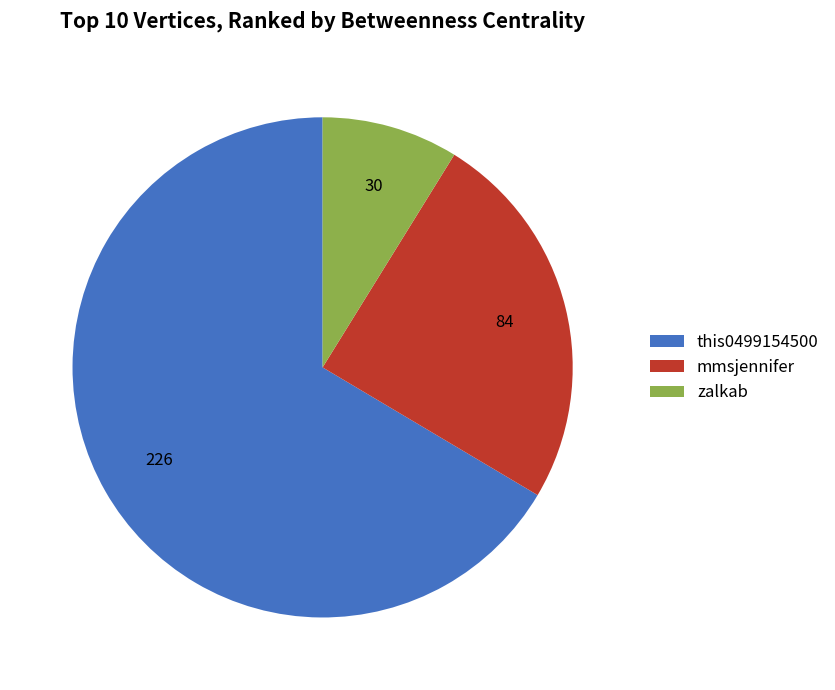

Does this0499154500 represent more than half of the total?

Yes